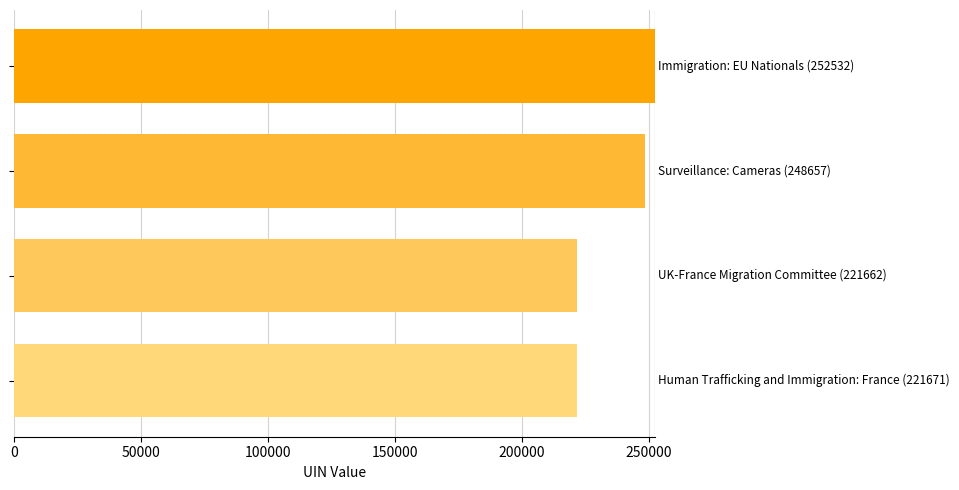

What is the difference between the maximum and second lowest values?

30861